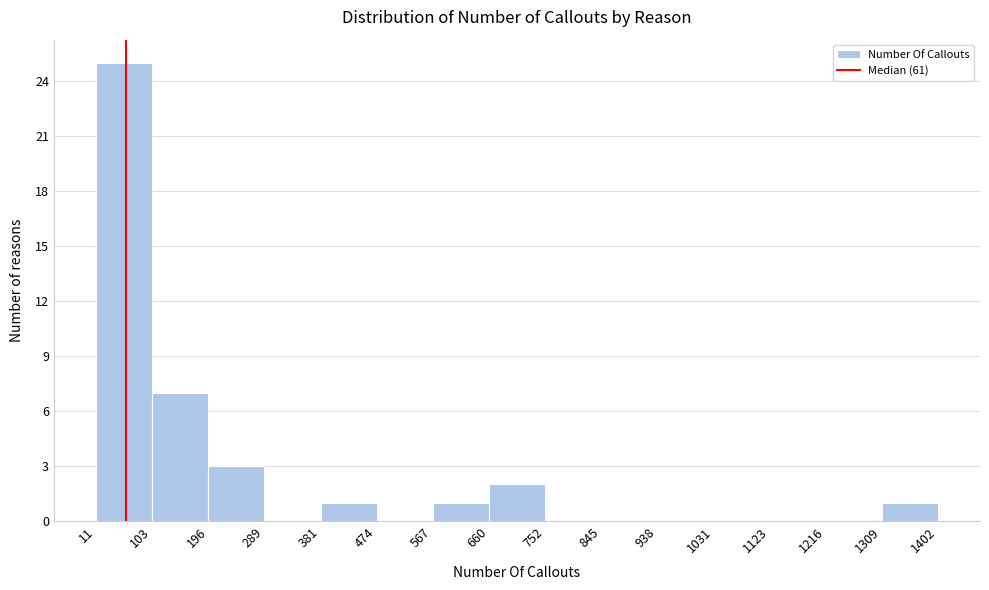

Over which range of the x-axis is the bar tallest?

11 to 103